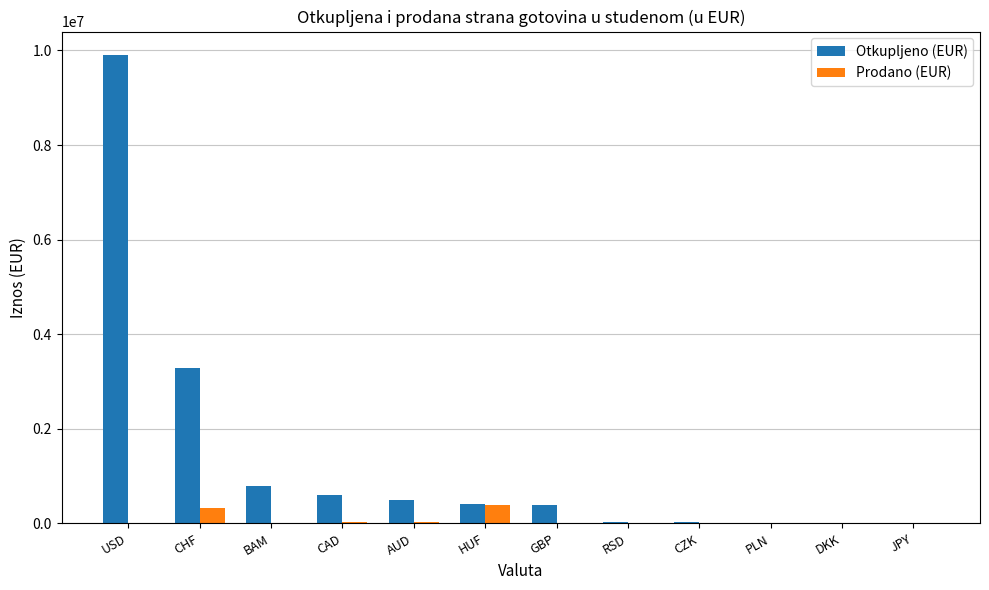

What is the highest value of the Prodano (EUR) series?

387374